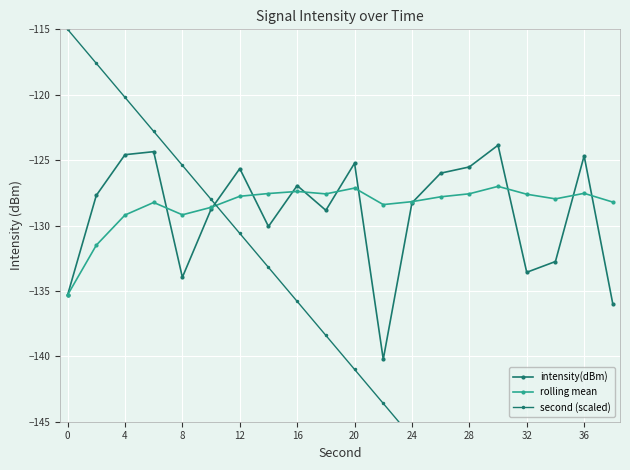

Is the value of rolling mean at 28 greater than the value of second (scaled) at 20?

Yes